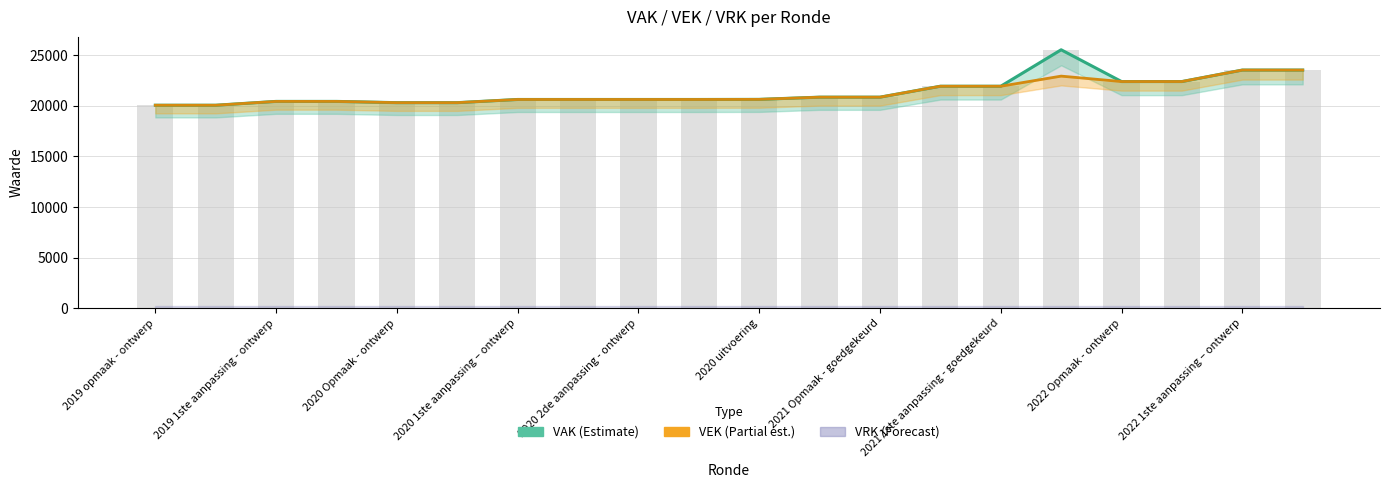

Between 13 and 15, which series saw the biggest shift?

VAK (Estimate)